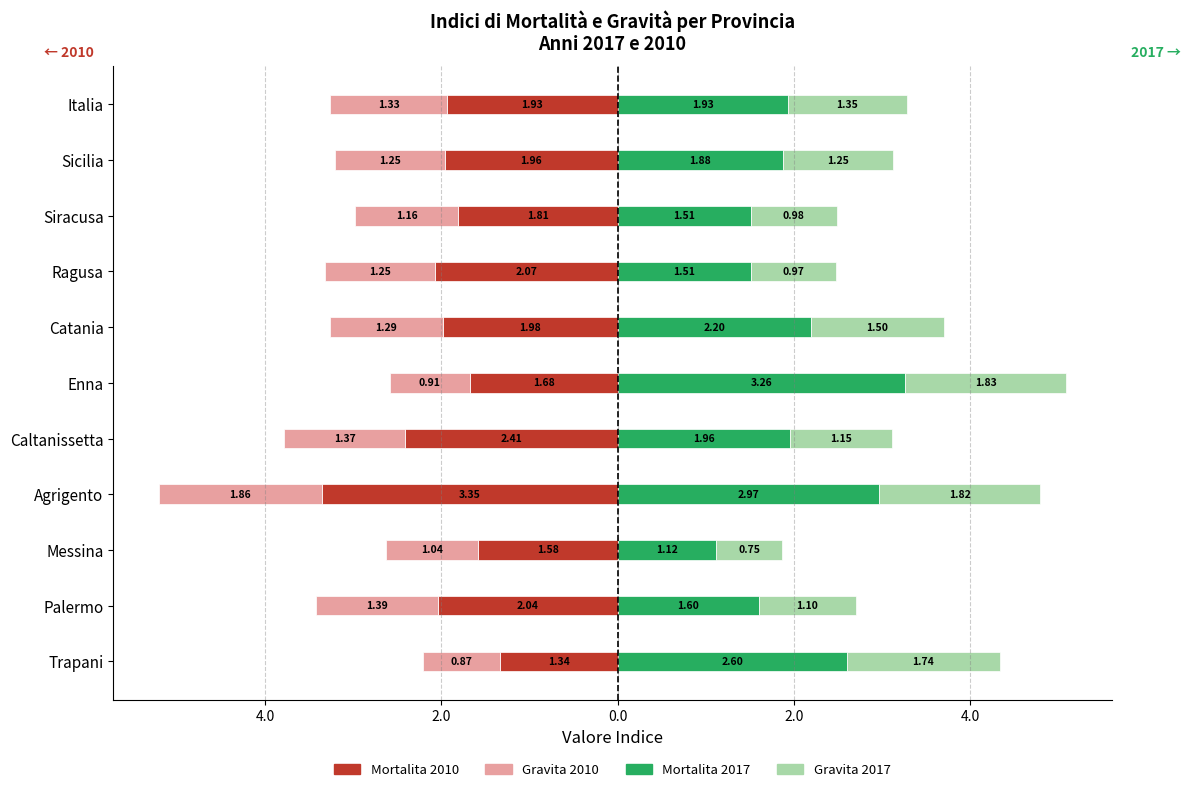

At Messina, list the series in order from smallest to largest.

Mortalita 2010, Gravita 2010, Gravita 2017, Mortalita 2017